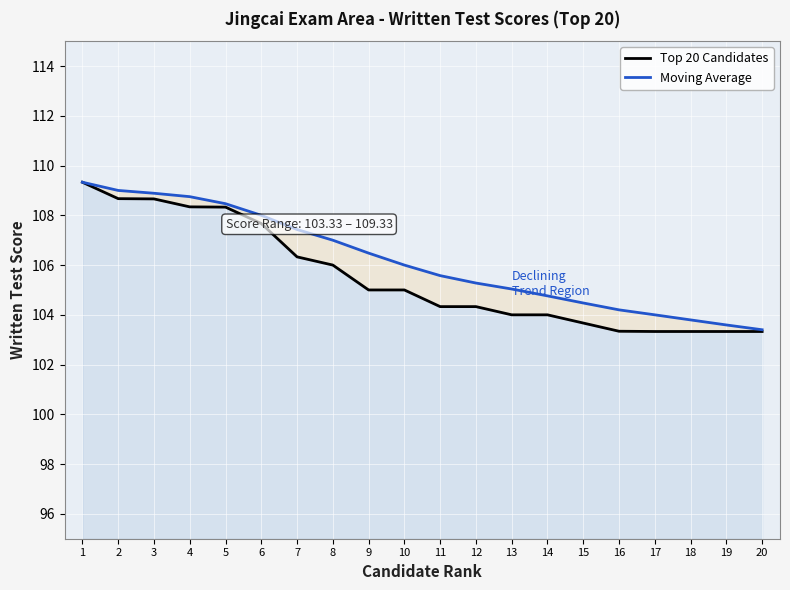

Is the value of Moving Average at 2 greater than the value of Top 20 Candidates at 7?

Yes